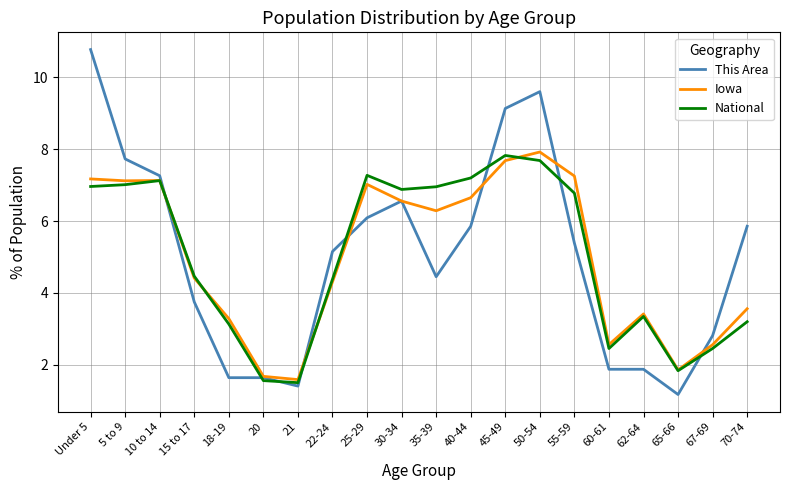

After their last crossing, which series has the higher values: This Area or Iowa?

This Area